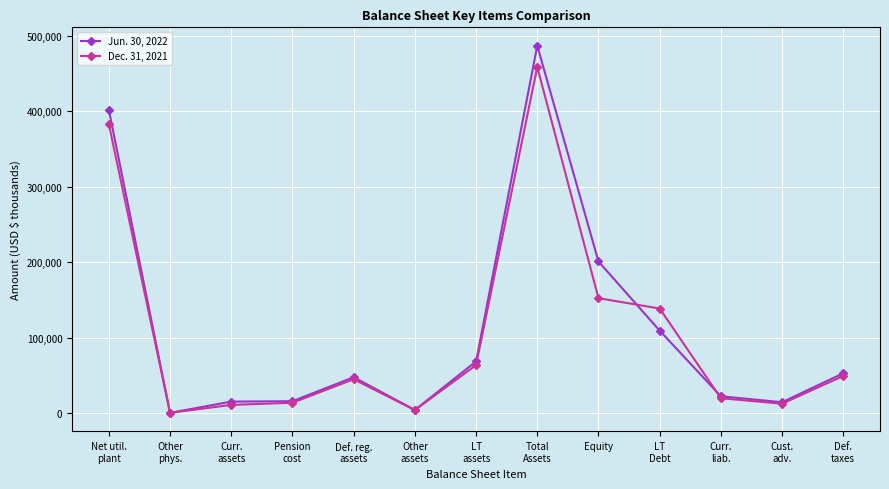

What is the label of the 6th point from the right?

Total
Assets